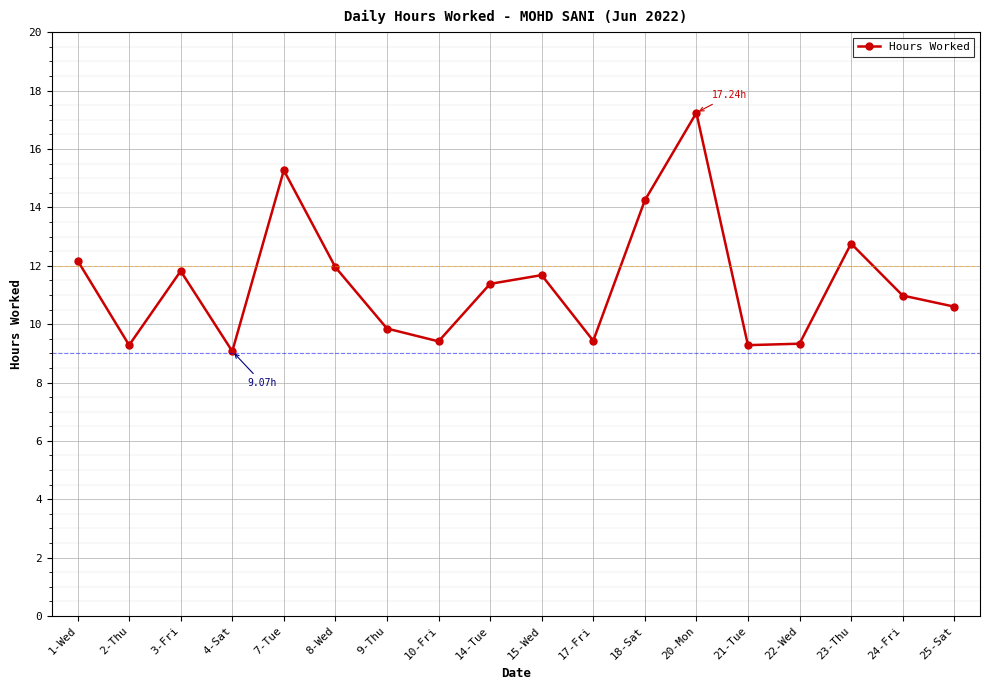

True or false: the data shows 9.4 at 17-Fri.

True